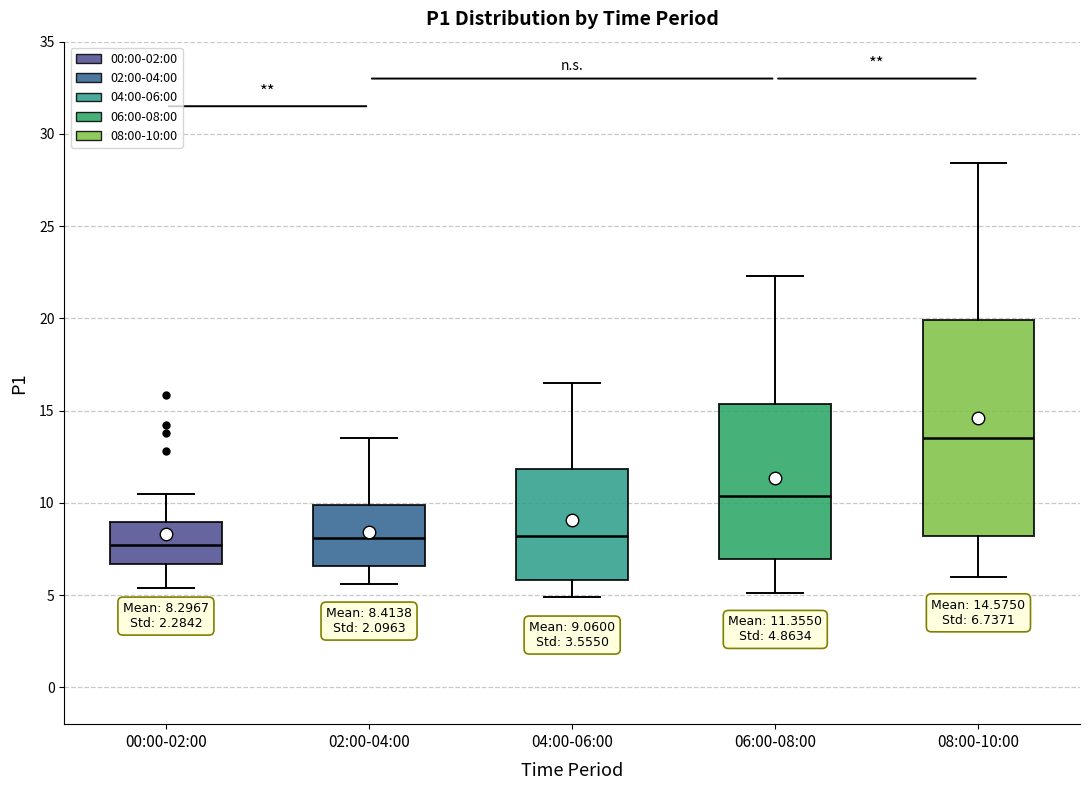

Comparing the boxes themselves (not the whiskers), which one is the tallest?

08:00-10:00